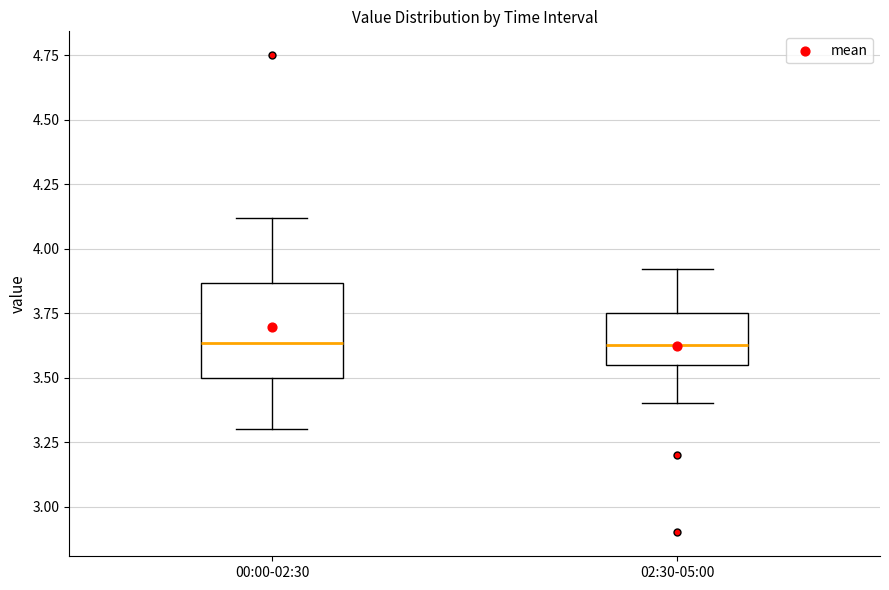

Reading left to right, transcribe this box plot: for each box, give where its median line is, the range the box spans, and where its two whiskers end, as read against the y-axis. The values are not printed on the chart, so give them approximately, as read against the axis.

00:00-02:30: median 3.65, box 3.50 to 3.85, whiskers 3.30 to 4.10
02:30-05:00: median 3.65, box 3.55 to 3.75, whiskers 3.40 to 3.90